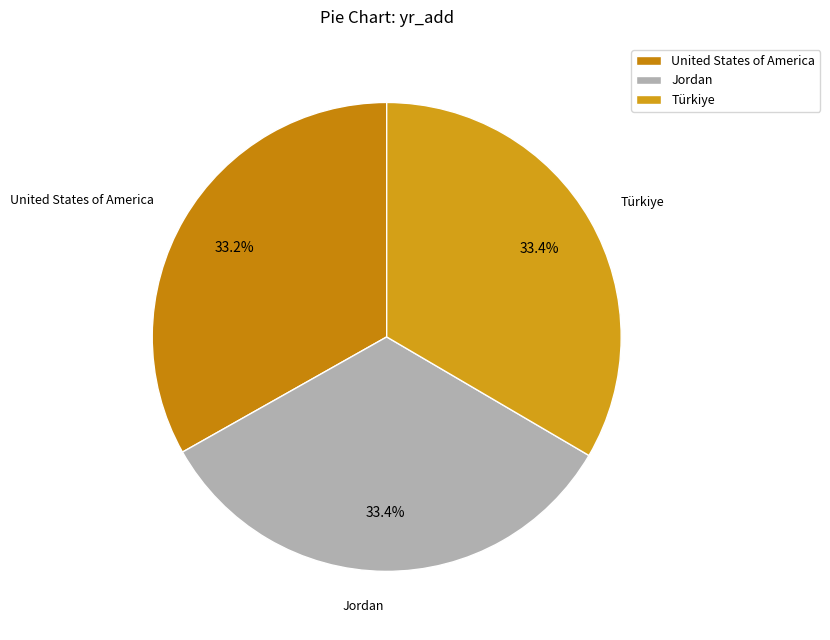

Does Türkiye represent more than half of the total?

No